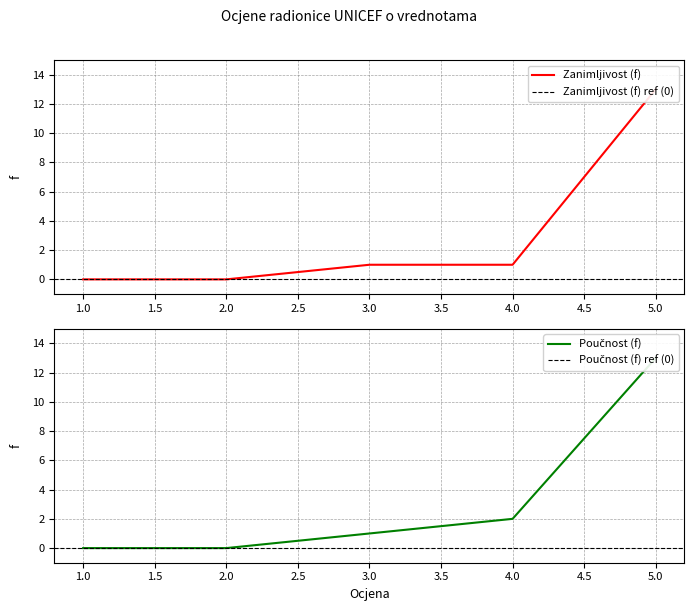

True or false: Poučnost (f) and Zanimljivost (f) intersect in this chart.

False